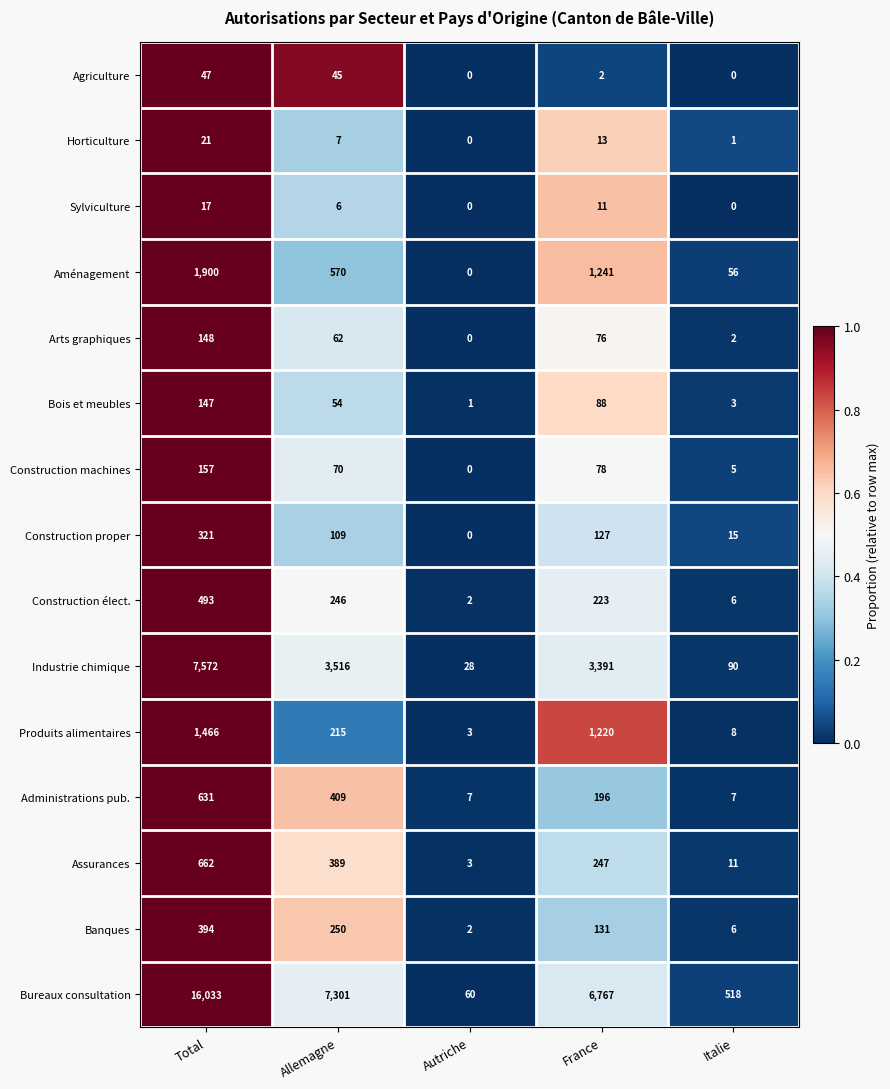

The value of Sylviculture at Total is 23. True or false?

False